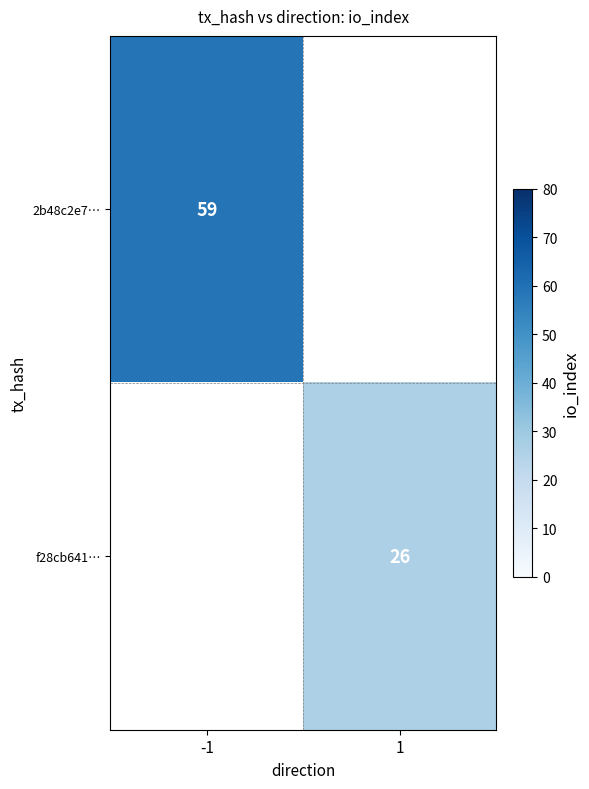

At how many categories does at least one series exceed 50?

1